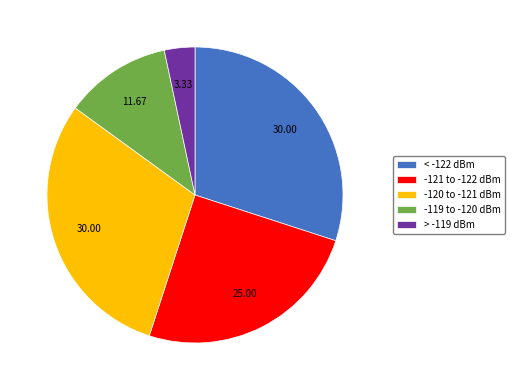

Which slice is the smallest?

> -119 dBm